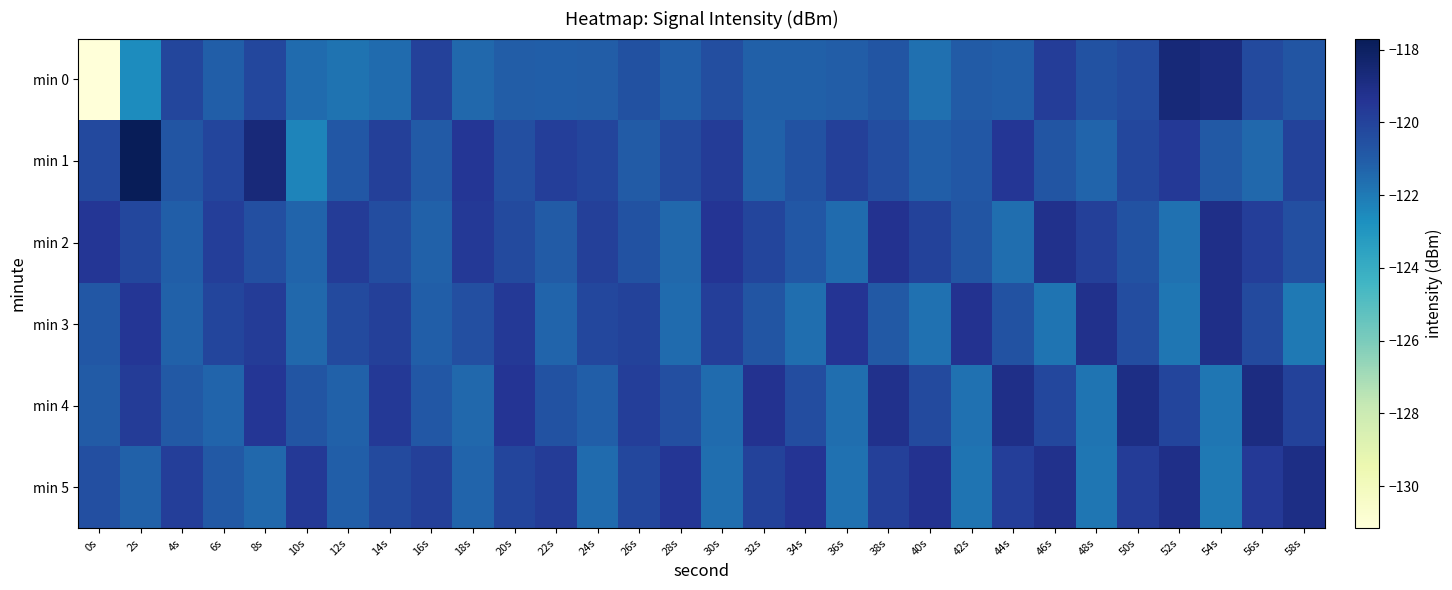

At which category is the sum across all series the highest?

8s